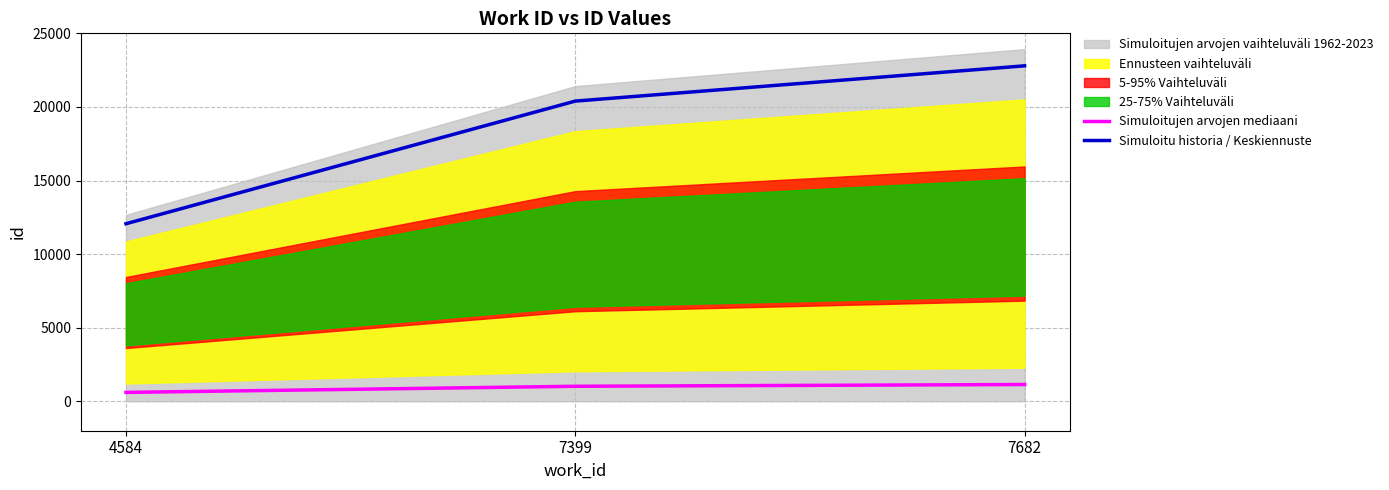

What is the value of the Simuloitu historia / Keskiennuste point at the 3rd from the left?

22792.0